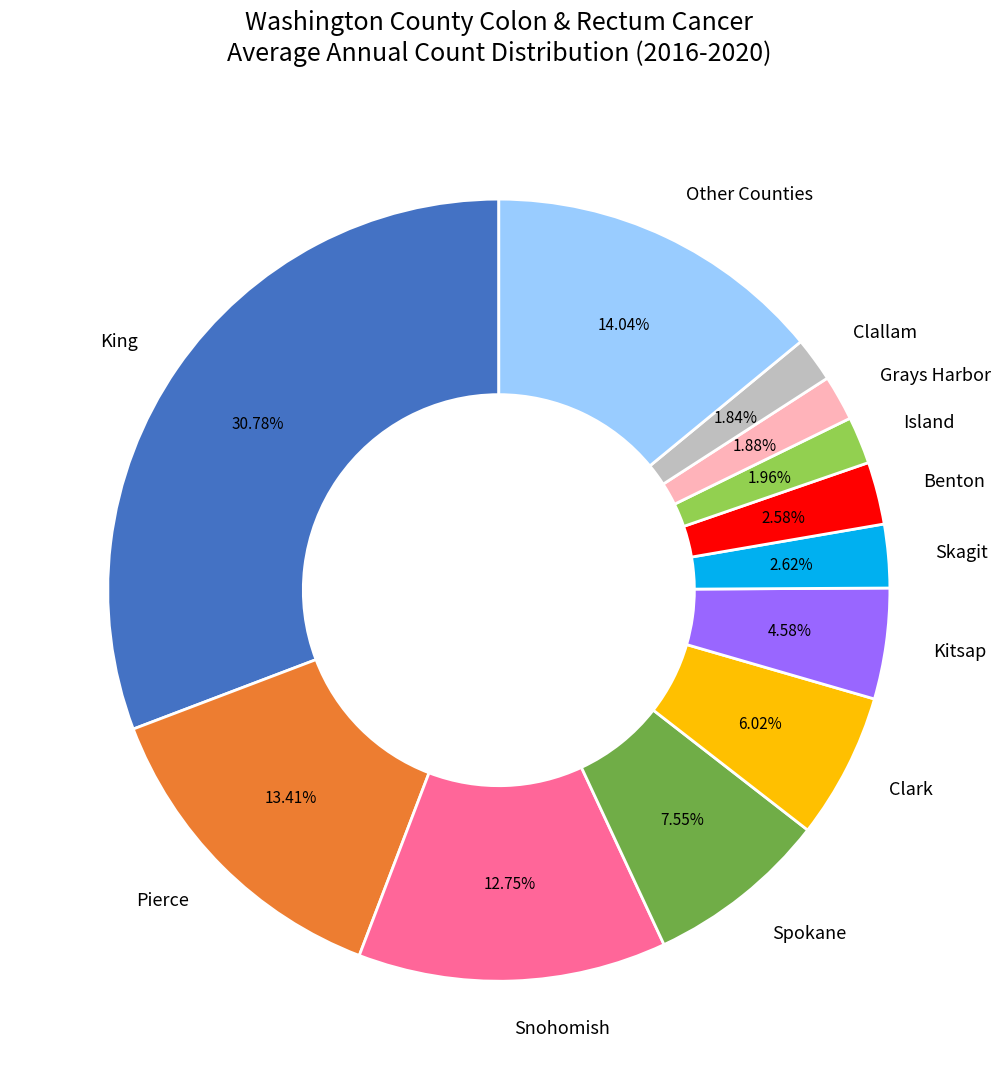

Which slice is the largest?

King